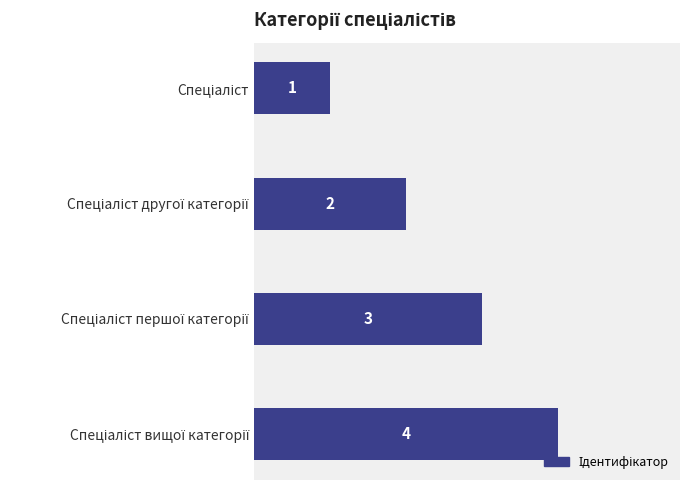

What is the difference between the maximum and minimum values?

3